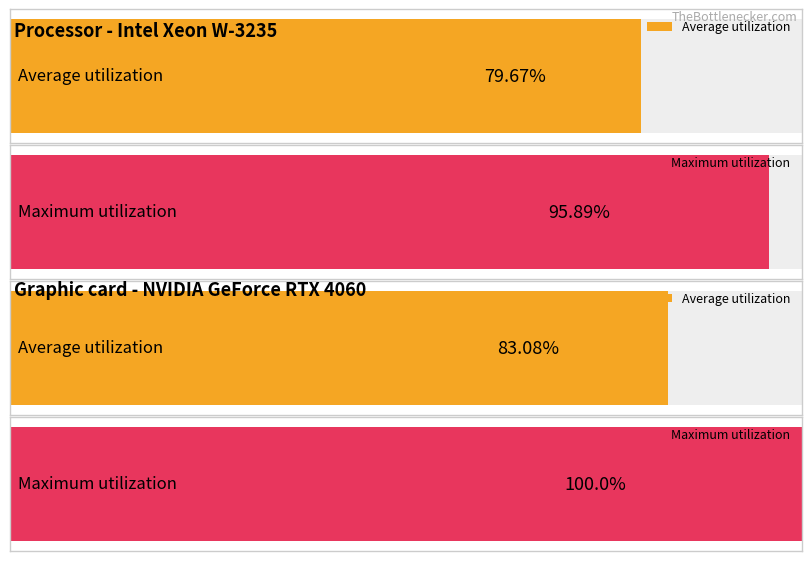

Count the number of data series in this chart.

2